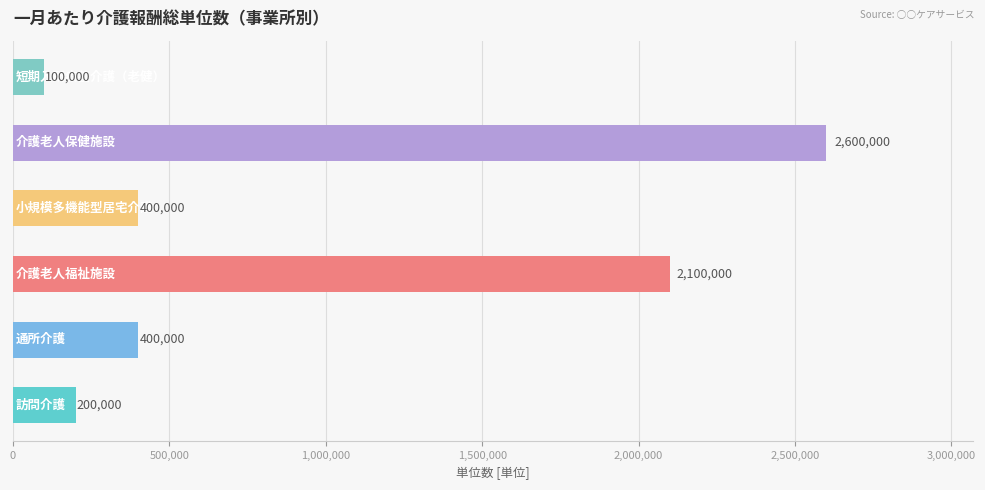

How many bars are there in total?

6